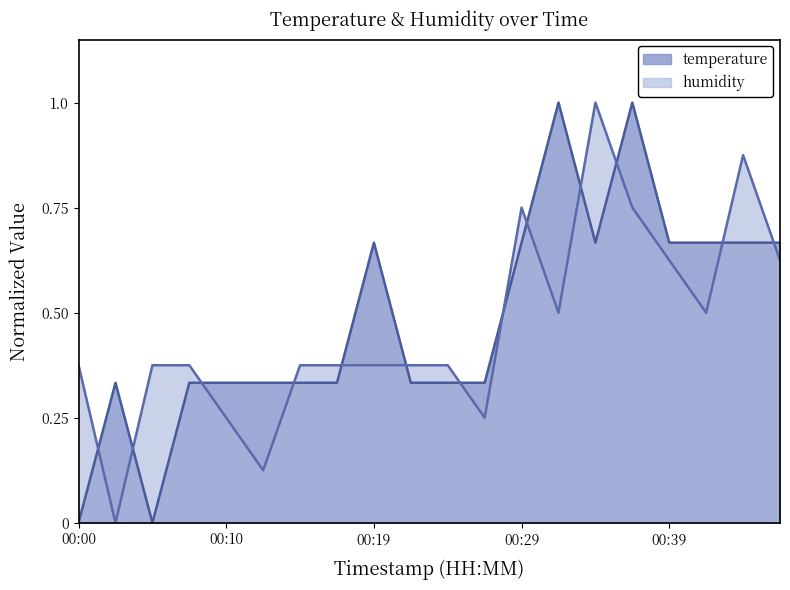

What are all the series names shown in the legend?

temperature, humidity